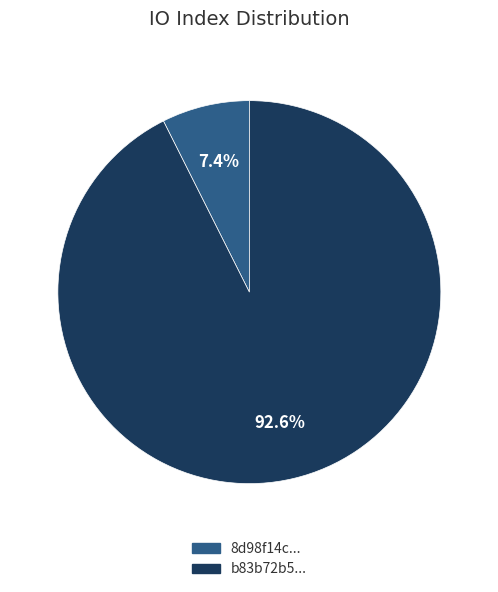

To the nearest percent, what is the average slice percentage?

50%